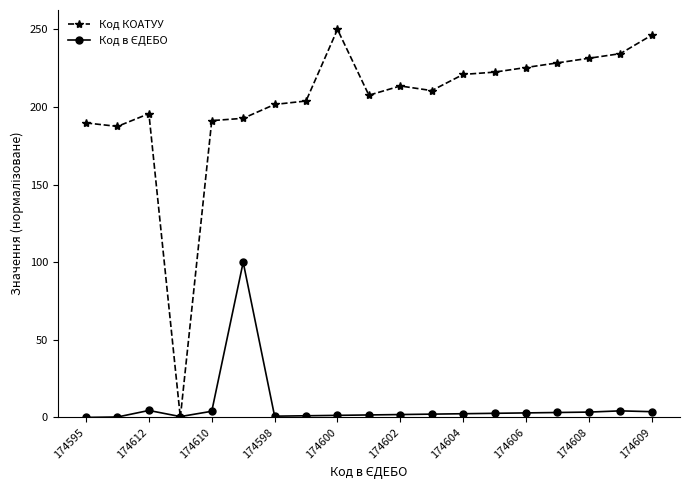

Which series has the largest range (max minus min)?

Код КОАТУУ